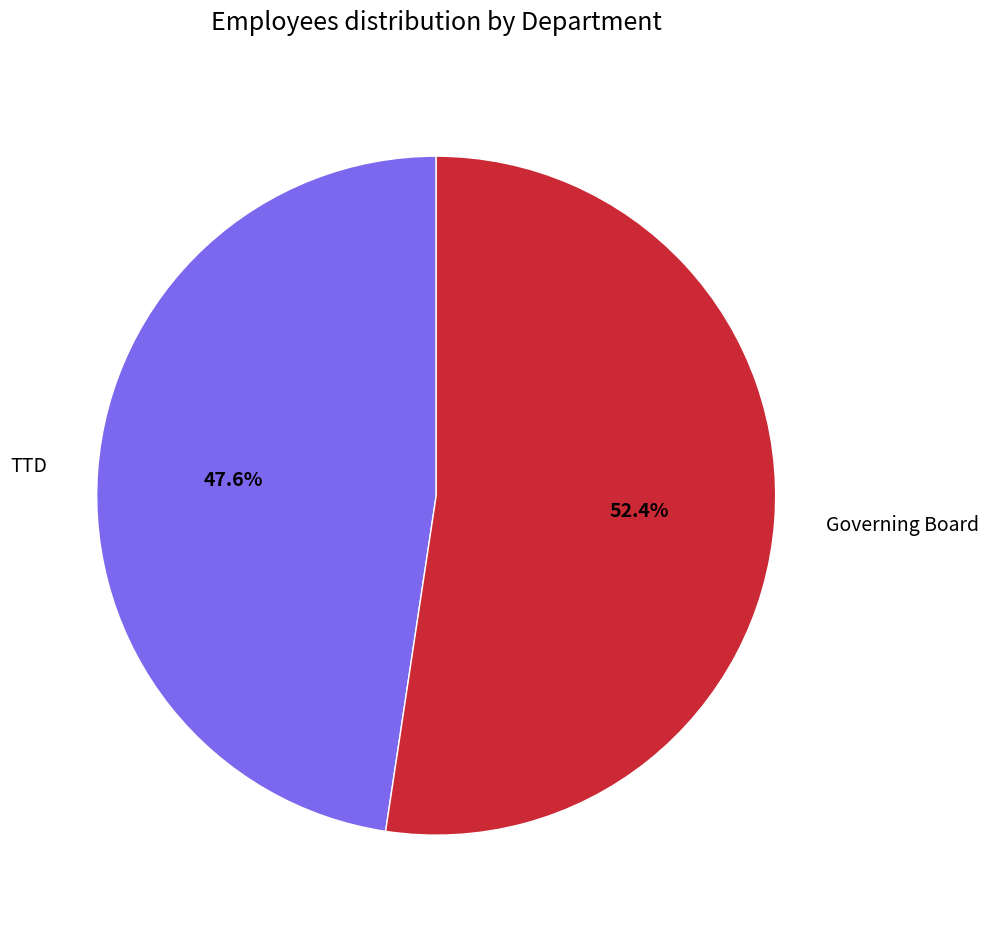

The TTD slice represents 34% of the pie. True or false?

False